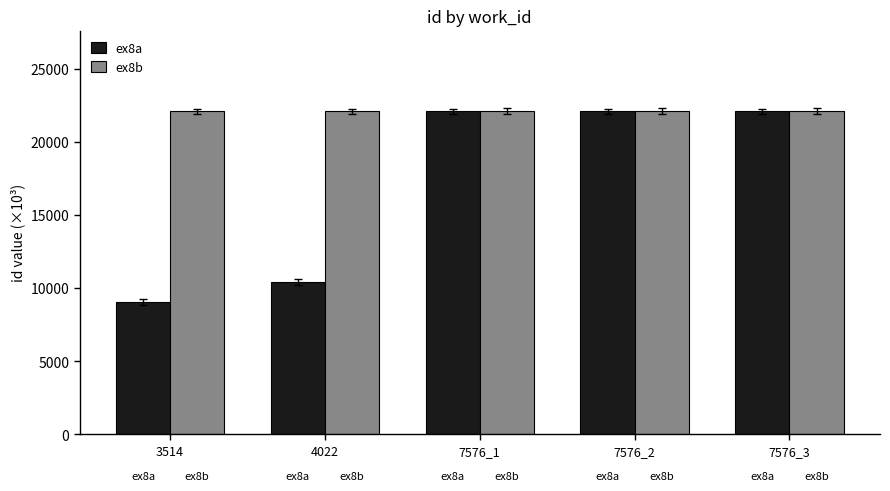

What is the greatest value displayed?

22087